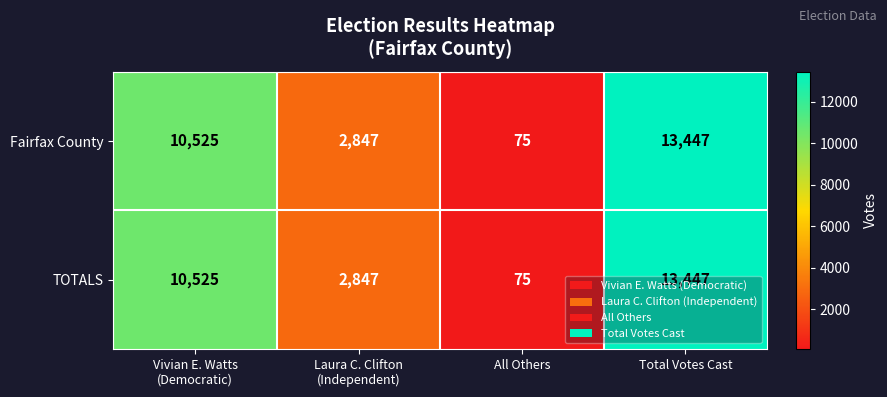

Count the TOTALS values in the range 2847 to 13447.

3